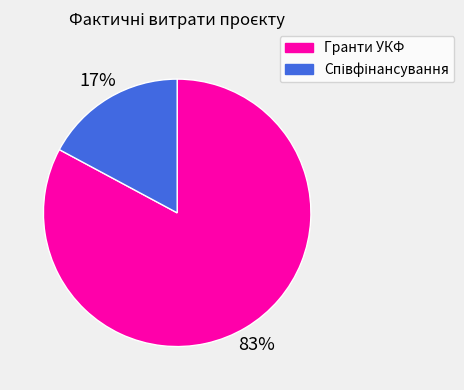

To the nearest percent, what is the average slice percentage?

50%